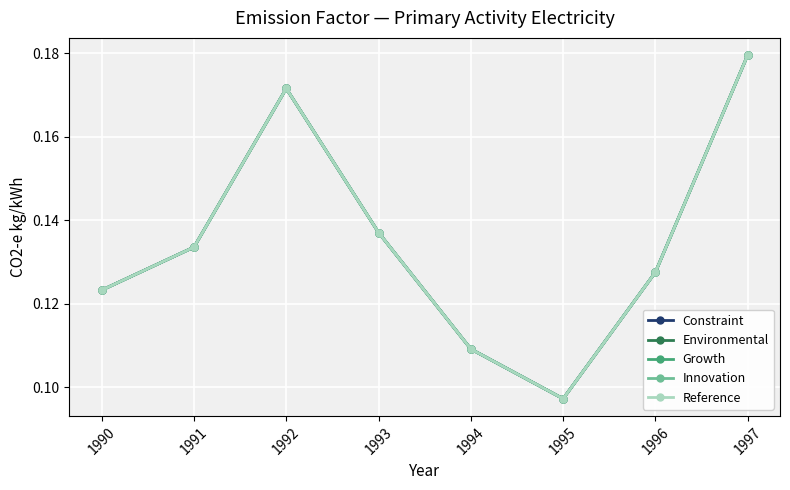

Where is the first local minimum for Innovation?

1995